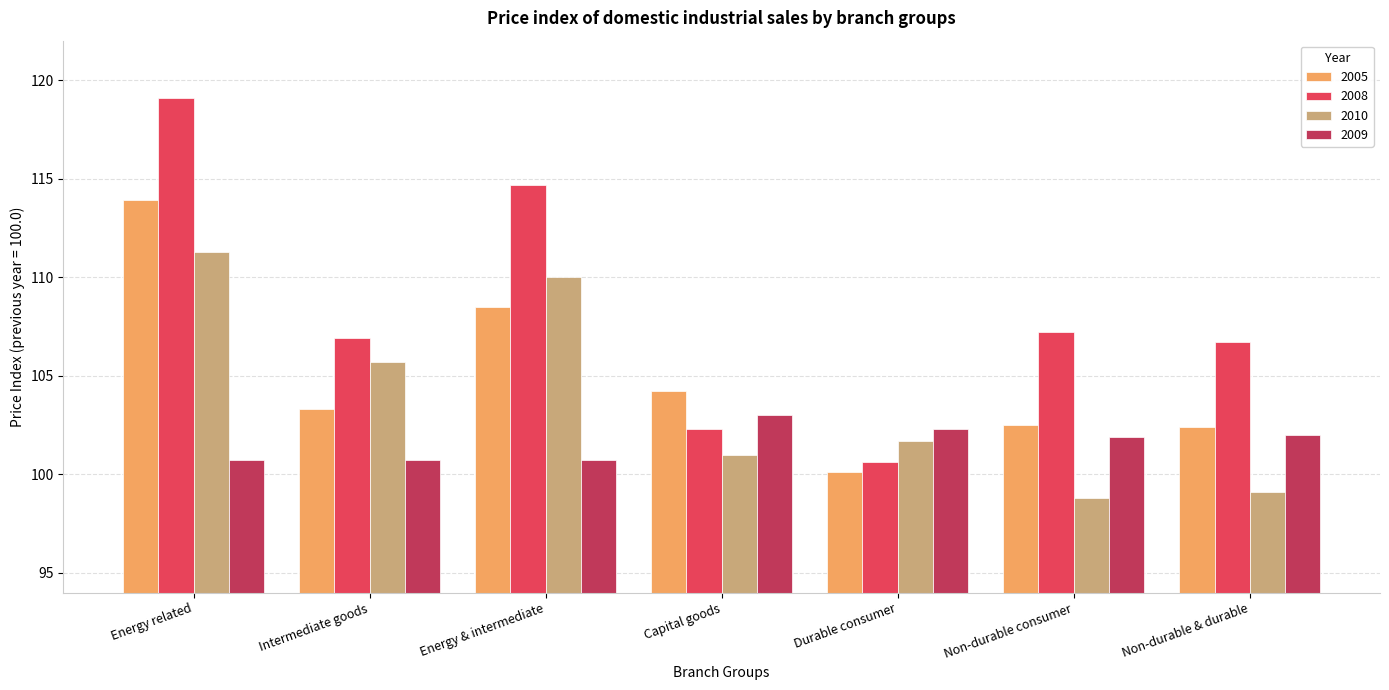

What is the maximum value for 2010?

111.3